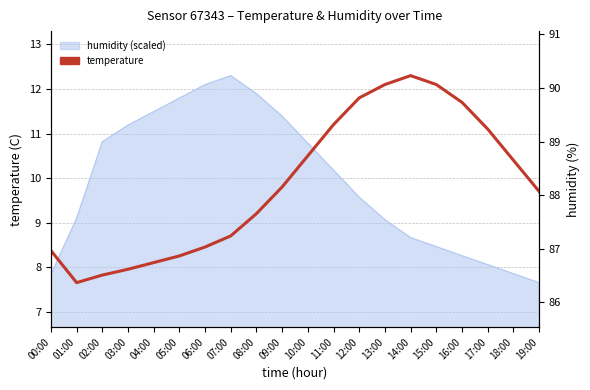

At which label is the value closest to 9?

08:00